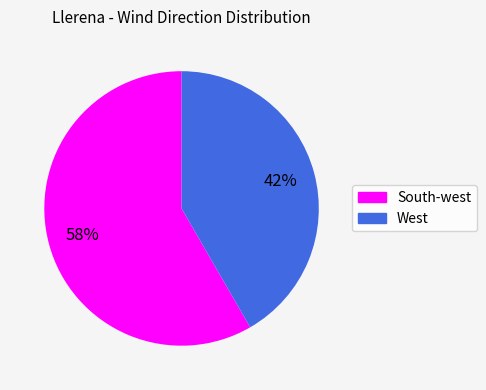

Combined, do South-west and West account for over 50%?

Yes